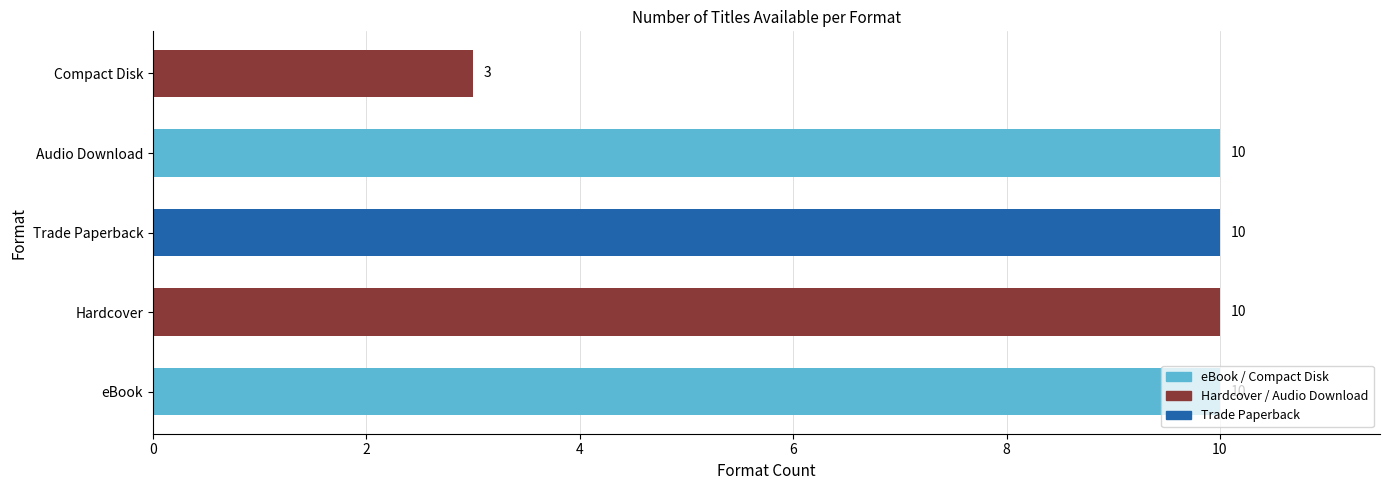

Which label corresponds to the smallest value in the chart?

Compact Disk